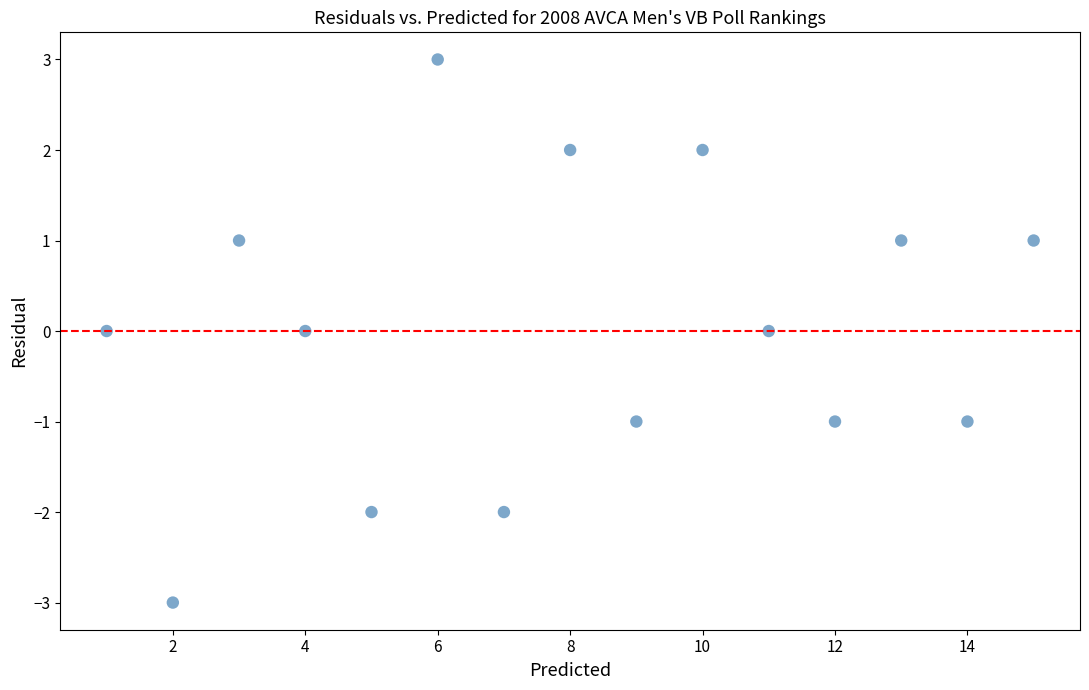

What is the range of Y values (max minus min)?

6